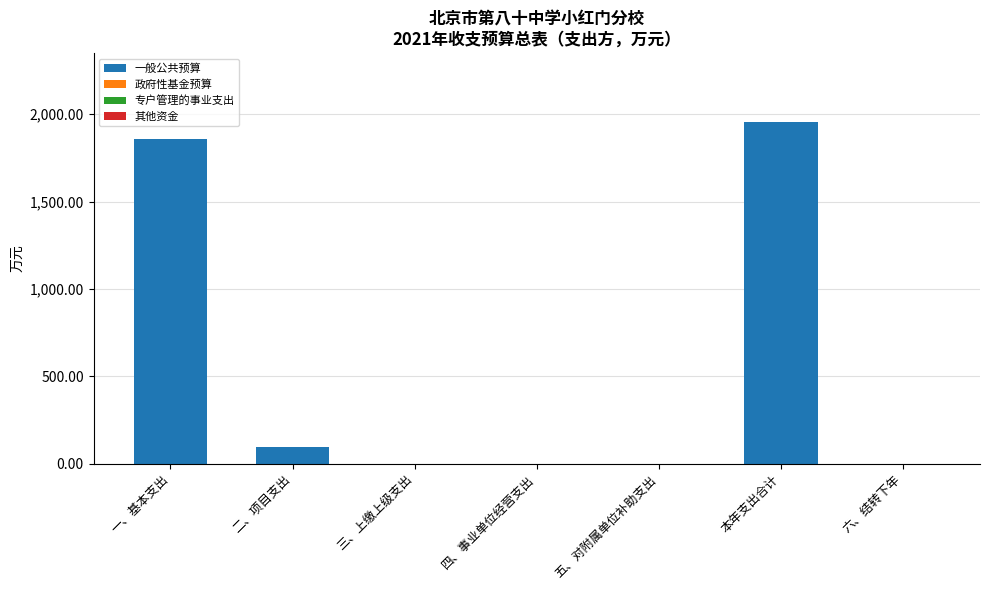

True or false: 一般公共预算 has a value of 0.0 at 五、对附属单位补助支出.

True